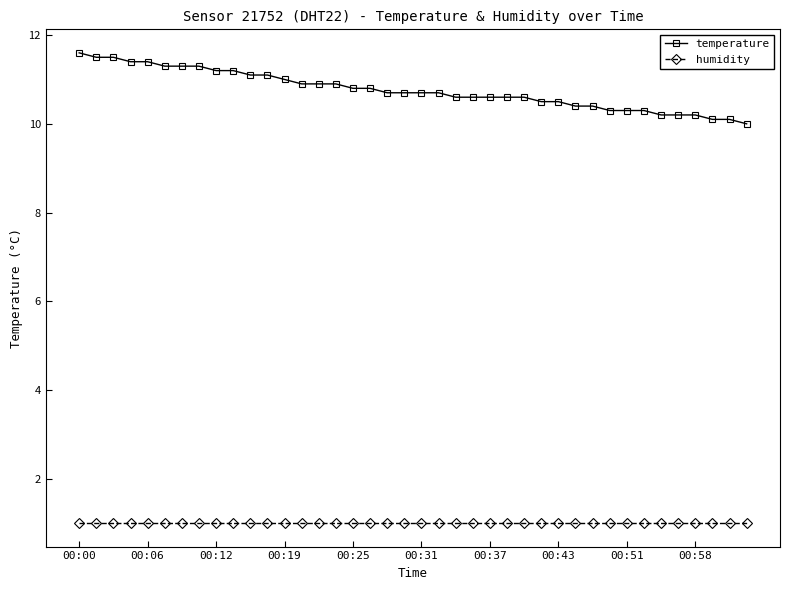

True or false: humidity and temperature intersect in this chart.

False